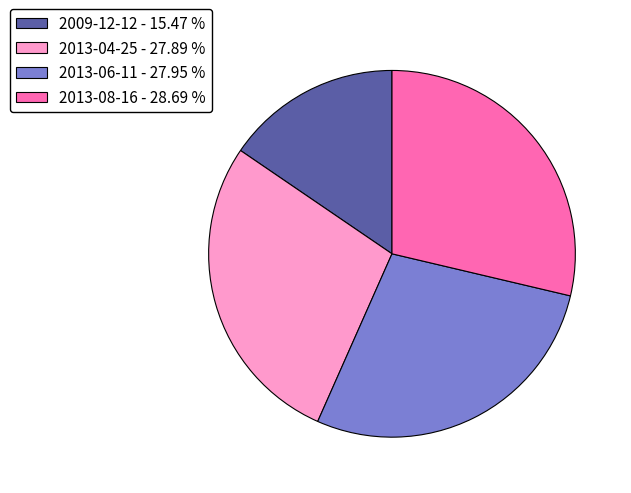

Approximately how many times larger is the value at 2013-06-11 compared to 2009-12-12?

1.8